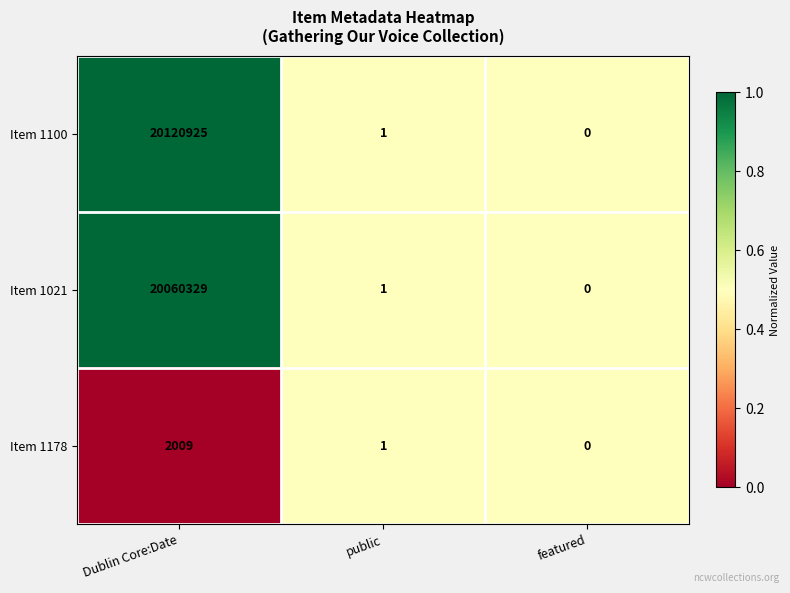

Where does the Item 1100 series first go above 1?

Dublin Core:Date